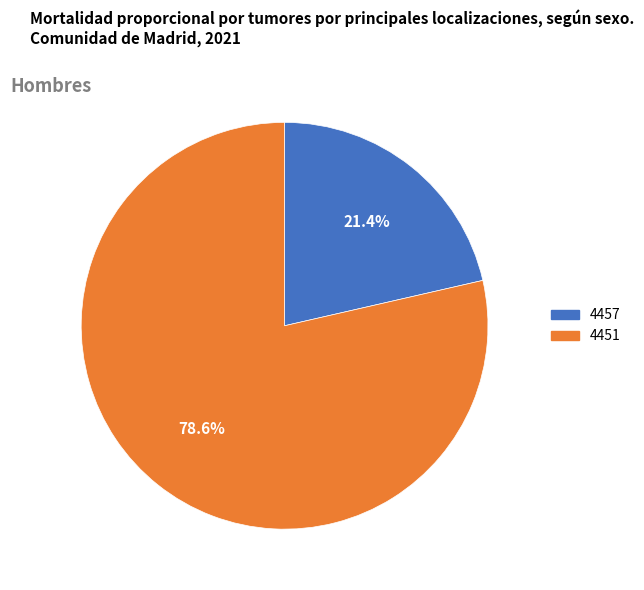

Is the sum of 4451 and 4457 greater than half?

Yes